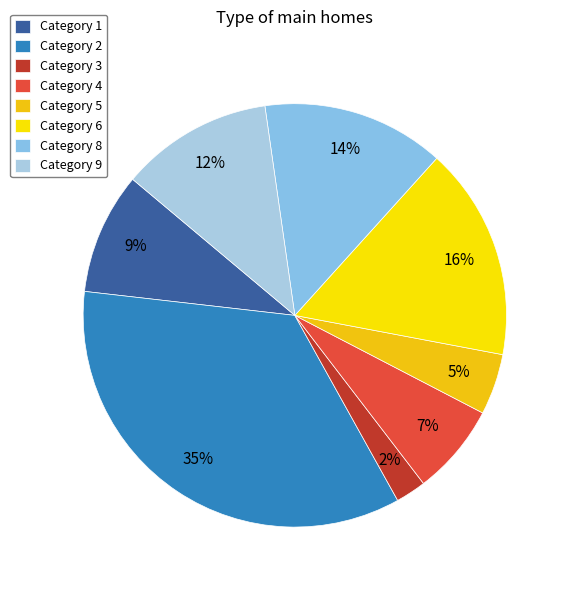

To the nearest percent, what is the difference between the largest and smallest slice percentages?

33%